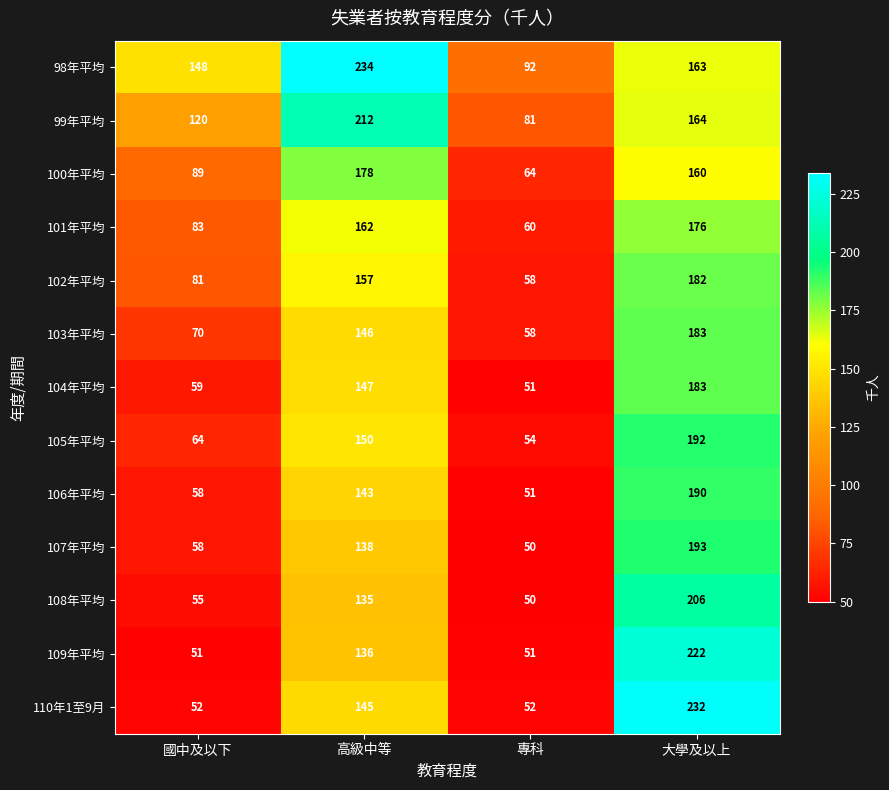

Where is 109年平均 nearest to the value 136?

高級中等